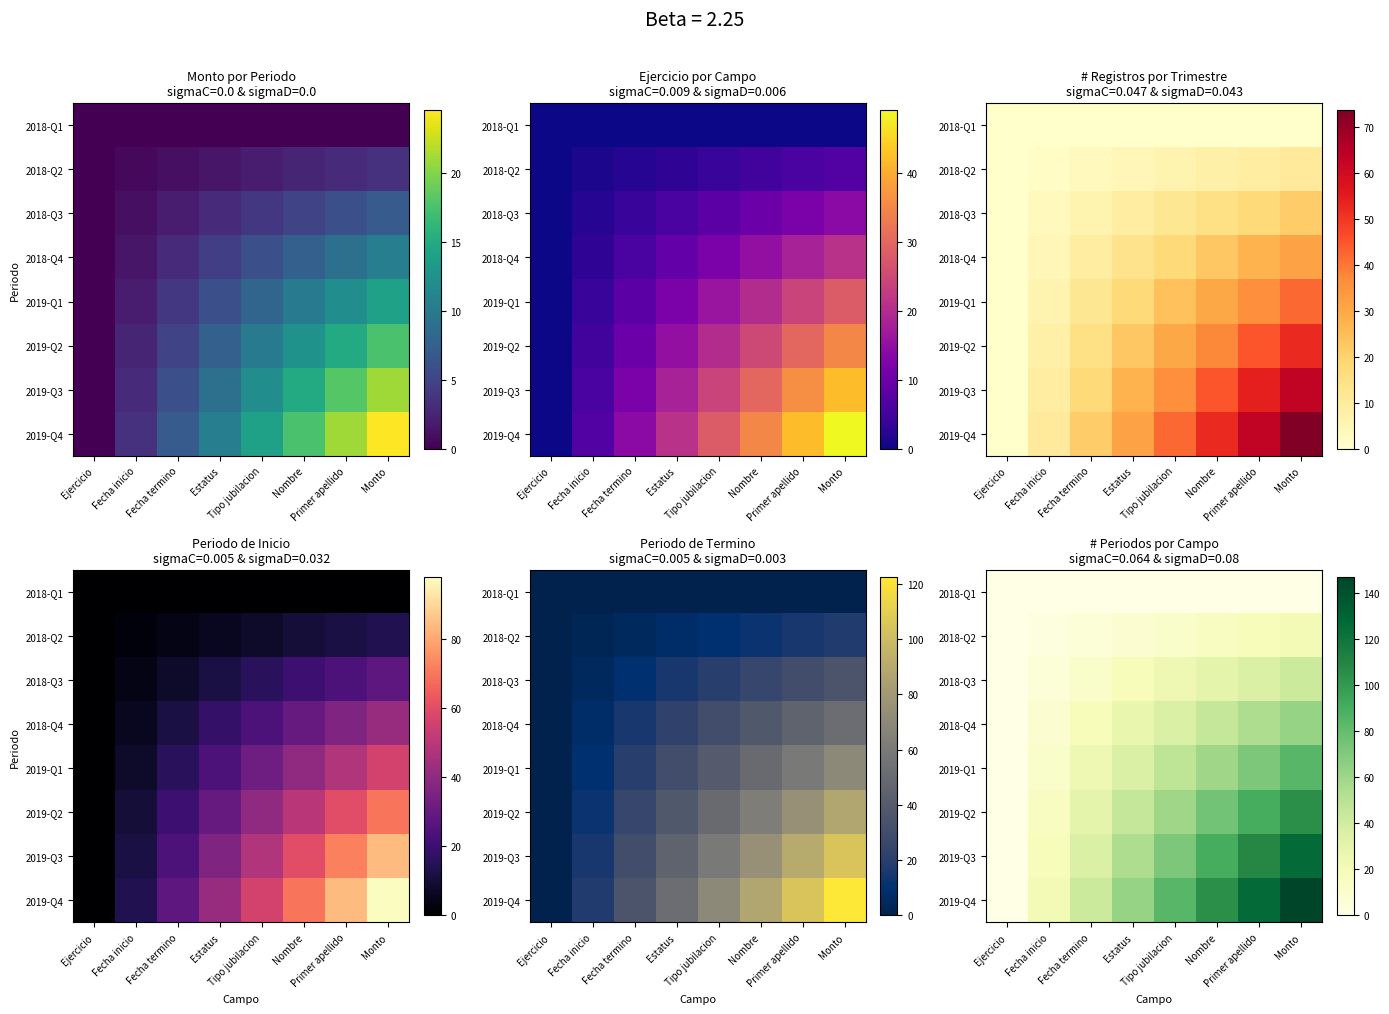

How many values in 2018-Q3 are above zero?

7